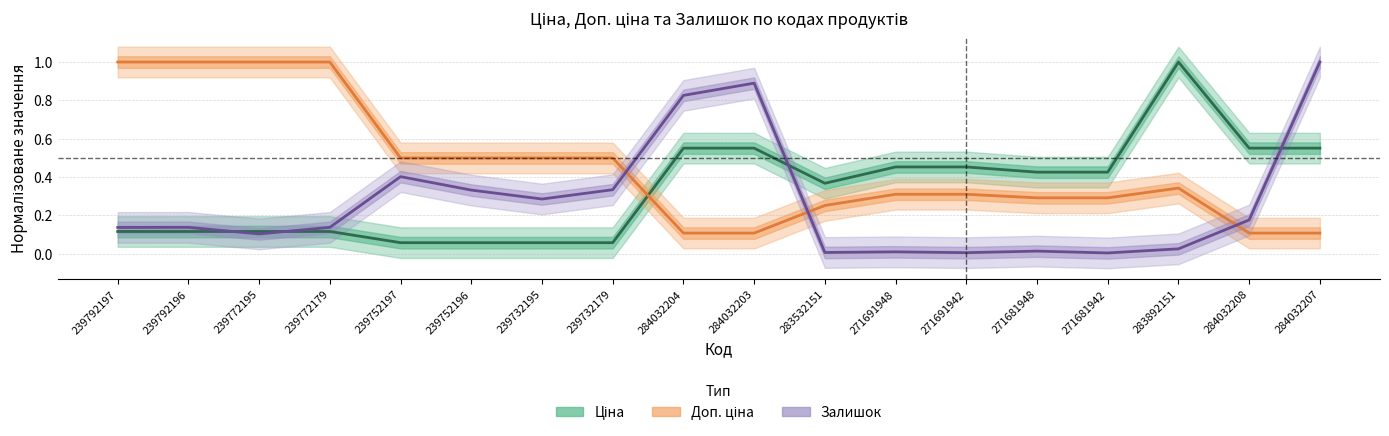

How many times do Доп. ціна and Ціна cross each other?

1